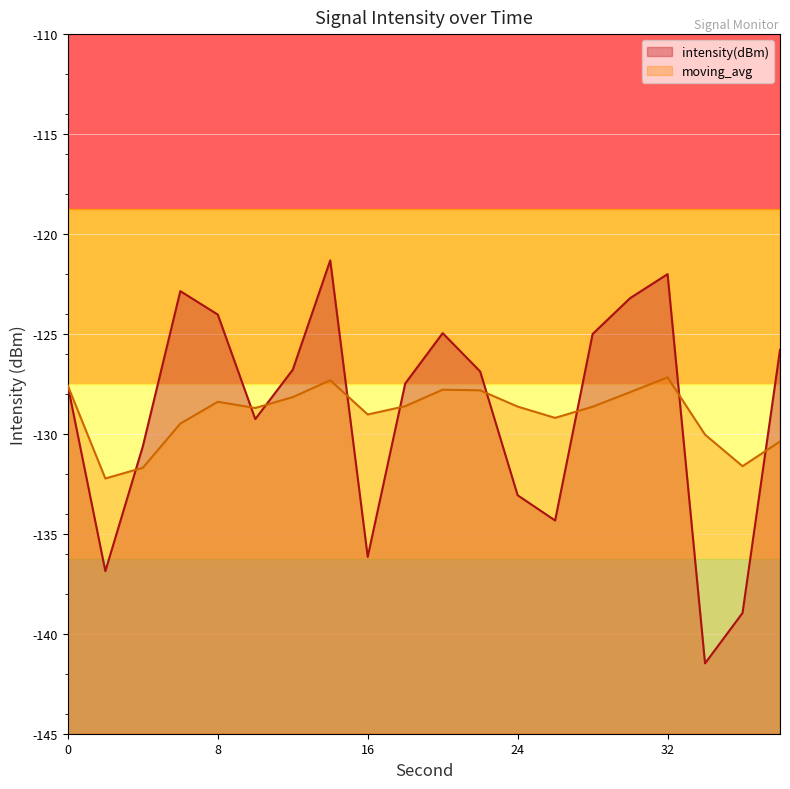

What is the approximate value of moving_avg at 0?

-127.6